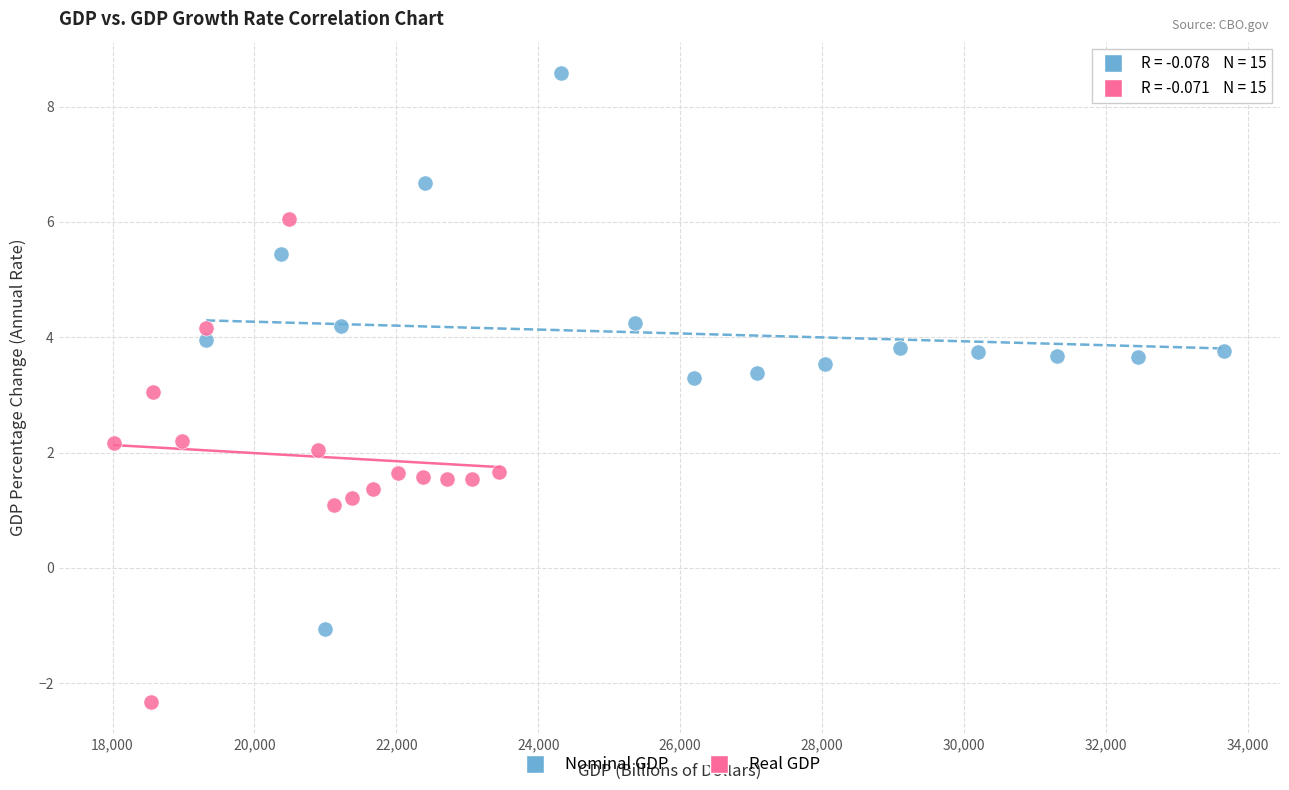

What are all the series names shown in the legend?

Nominal GDP, Real GDP